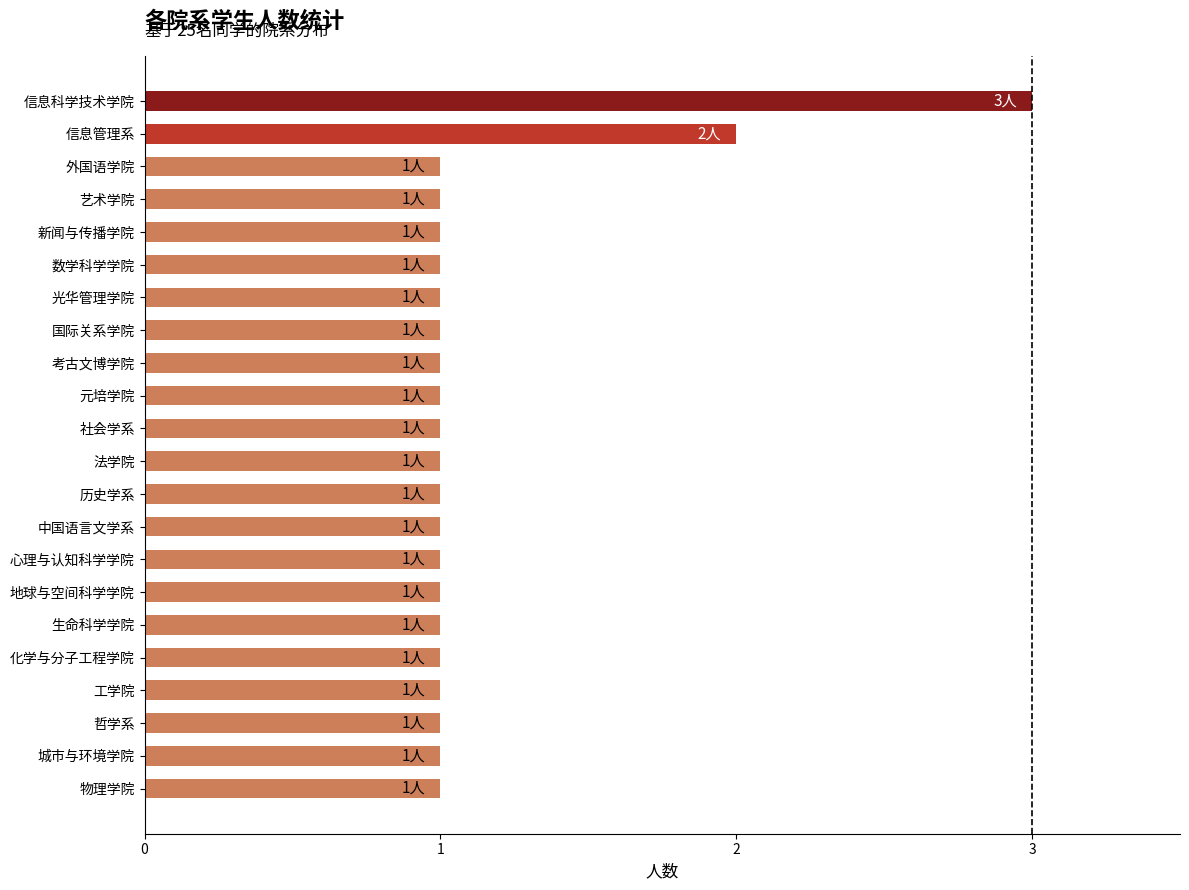

What is the minimum value shown in the chart?

1